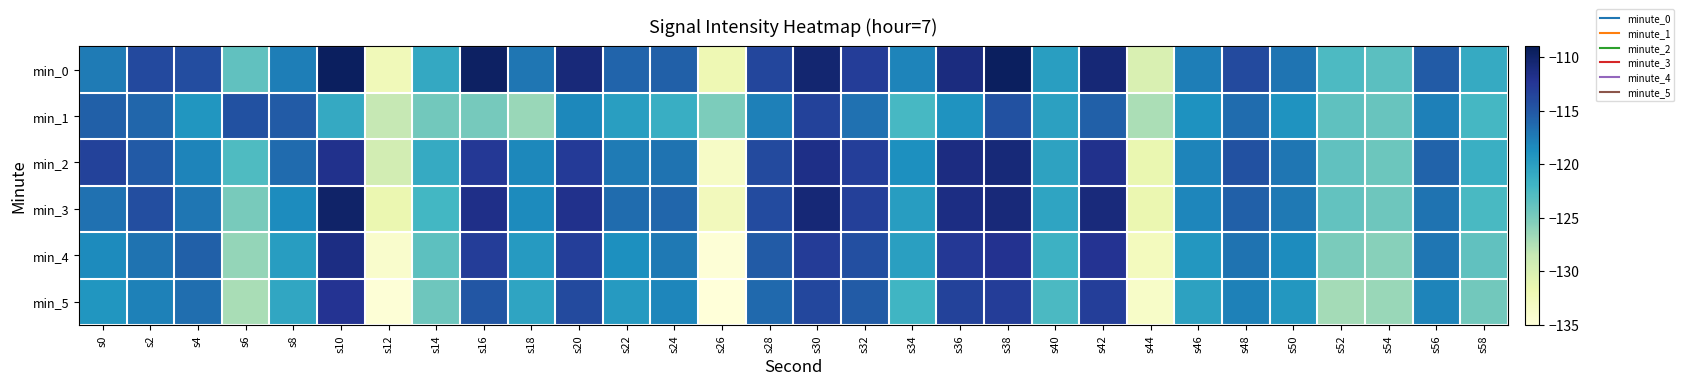

What is the maximum value shown in the chart?

-109.4